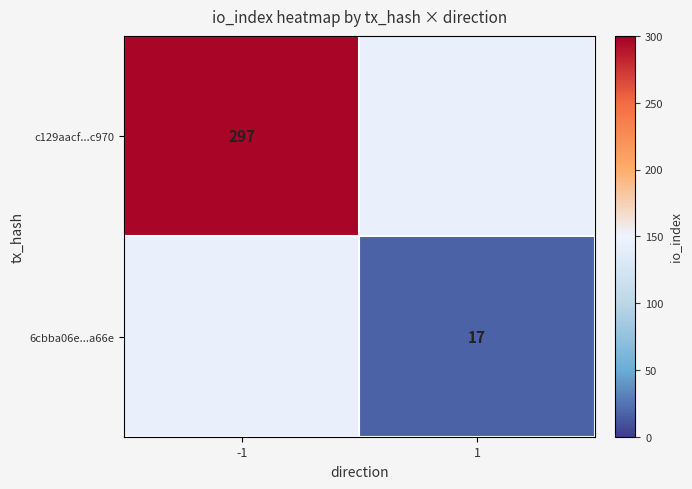

The value of c129aacf...c970 at -1 is 297. True or false?

True